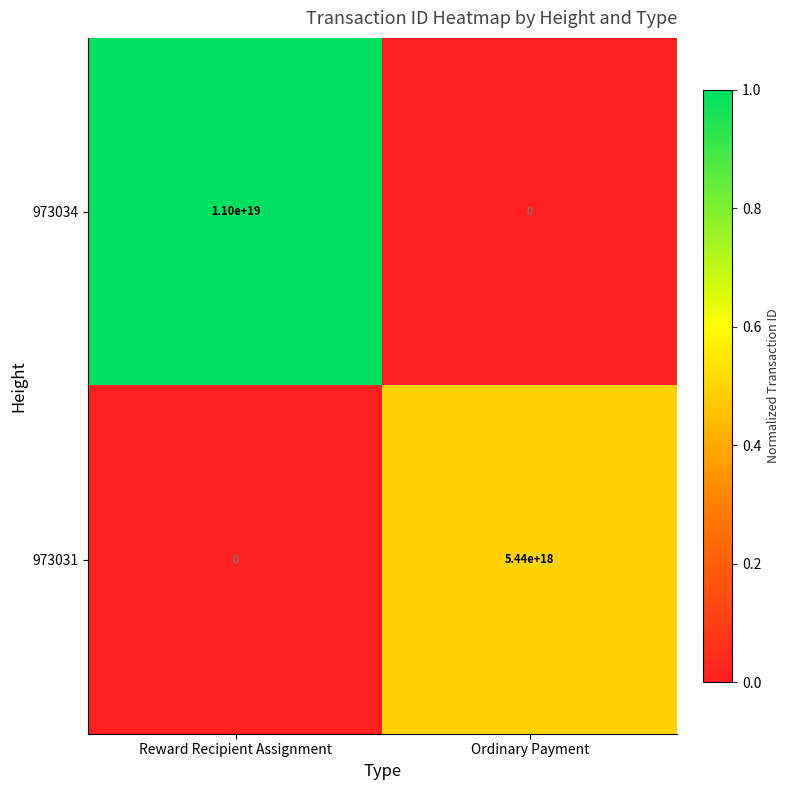

Between Reward Recipient Assignment and Ordinary Payment, which series saw the biggest shift?

973034